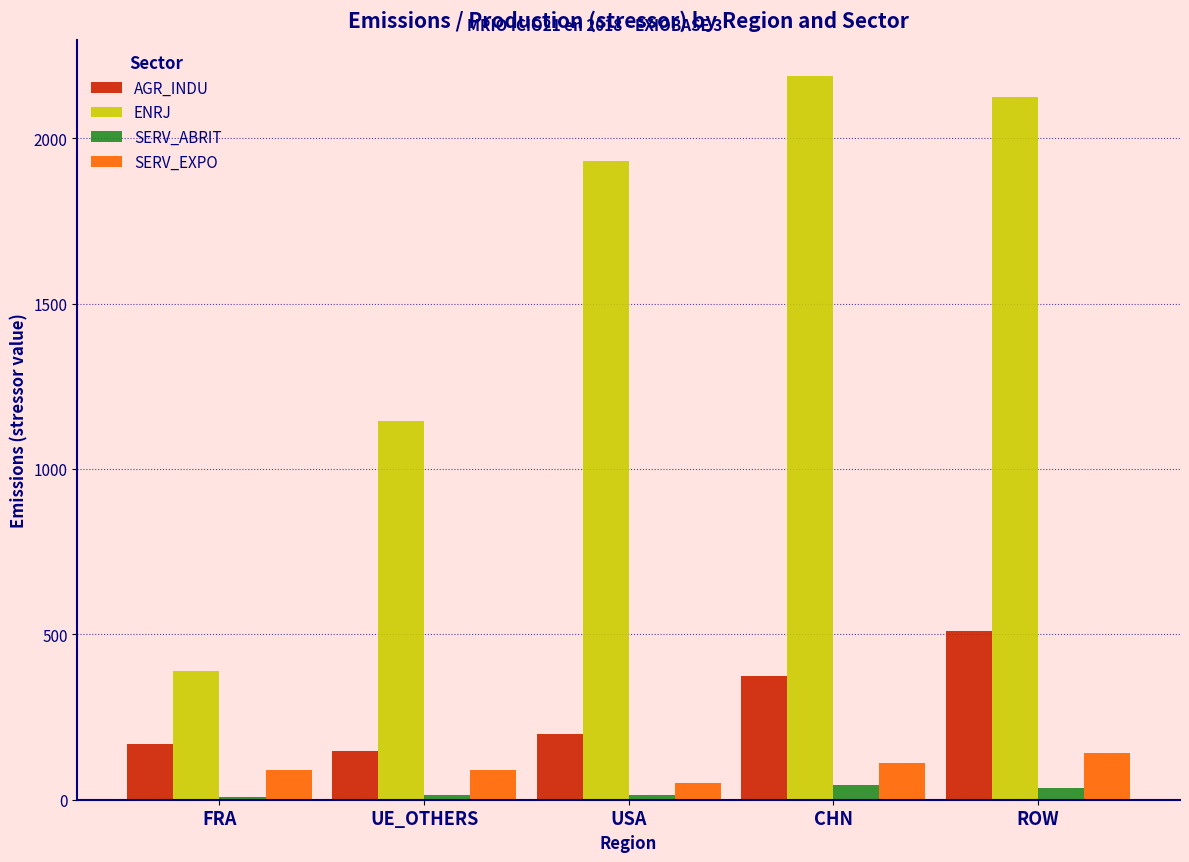

What is the minimum value for ENRJ?

389.2